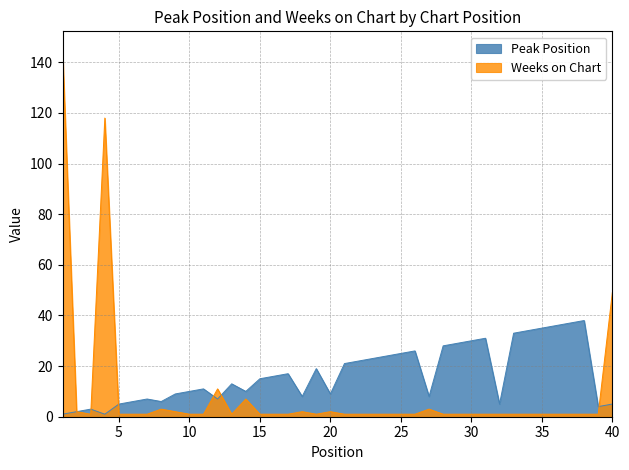

Which label corresponds to the largest value in the chart?

1